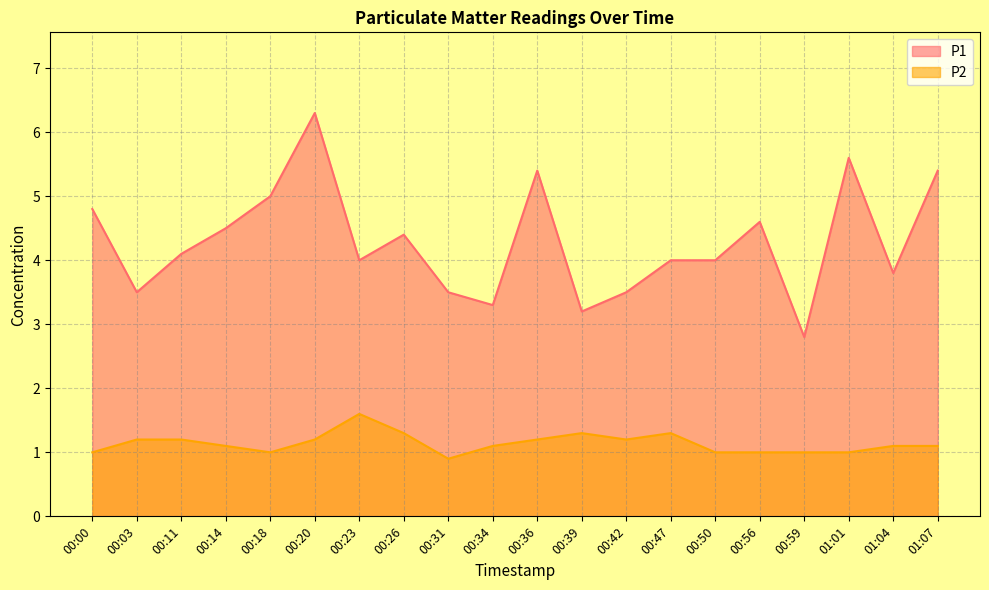

What are all the series names shown in the legend?

P1, P2